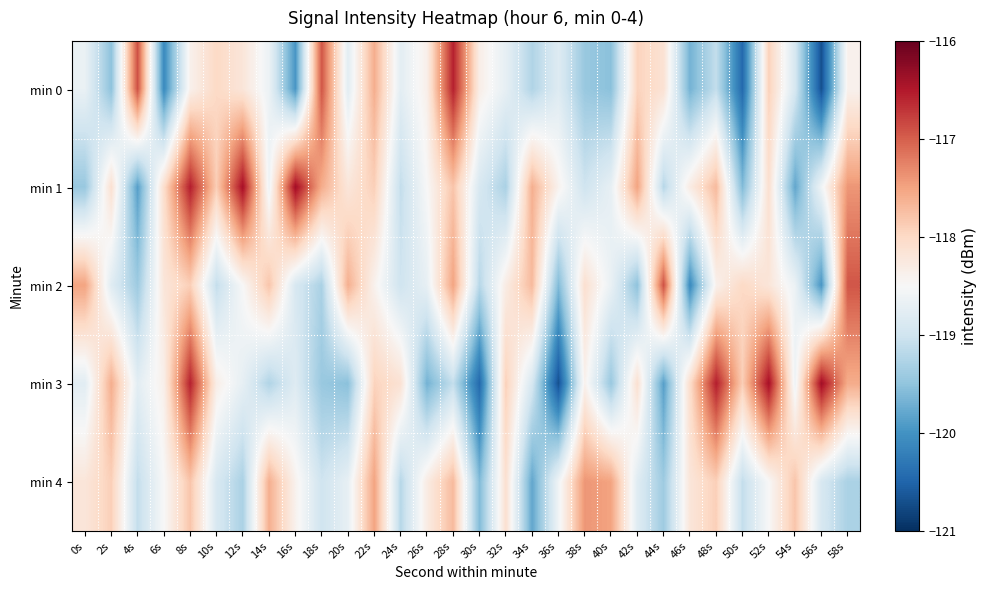

What is the minimum value shown in the chart?

-120.7